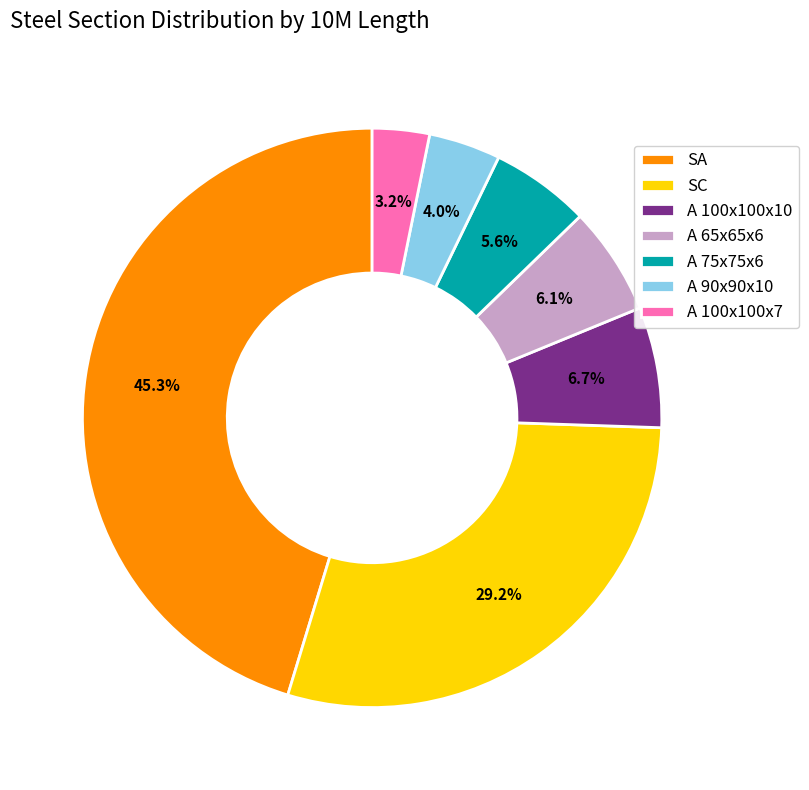

How many segments does this pie chart have?

7